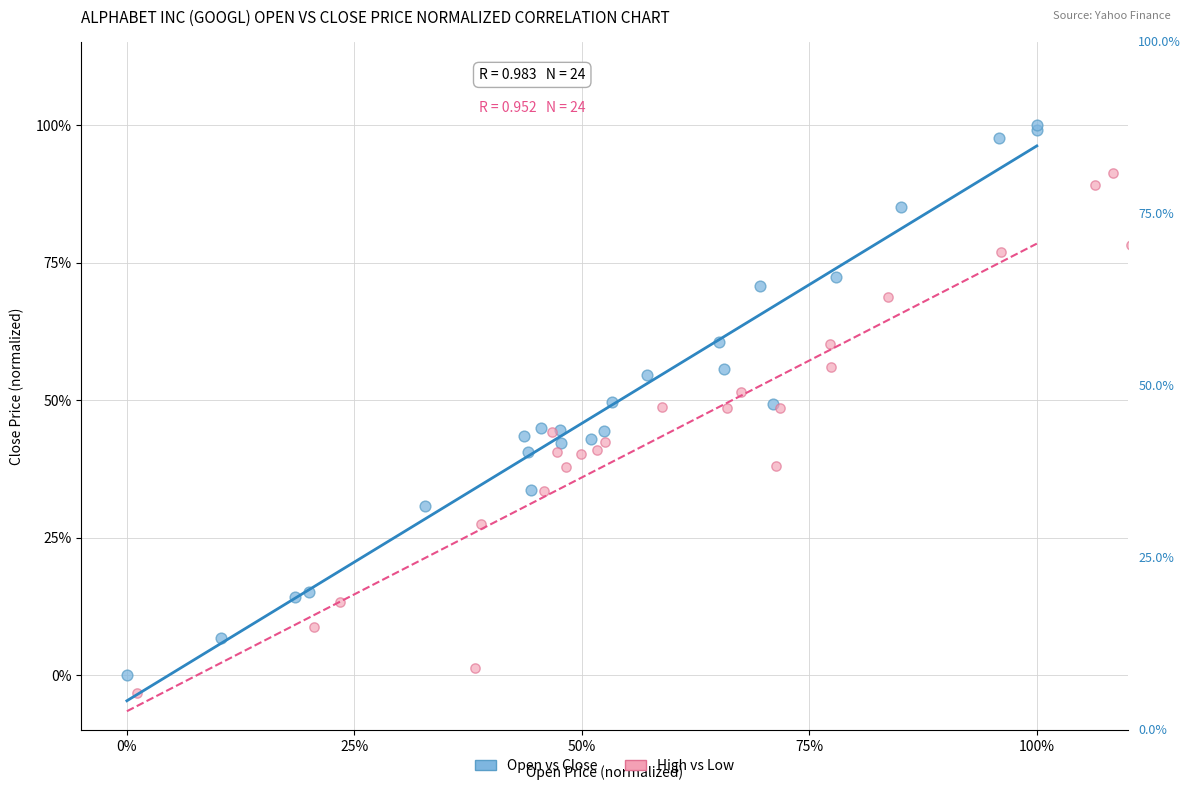

Which series has the widest spread of Y values?

Open vs Close